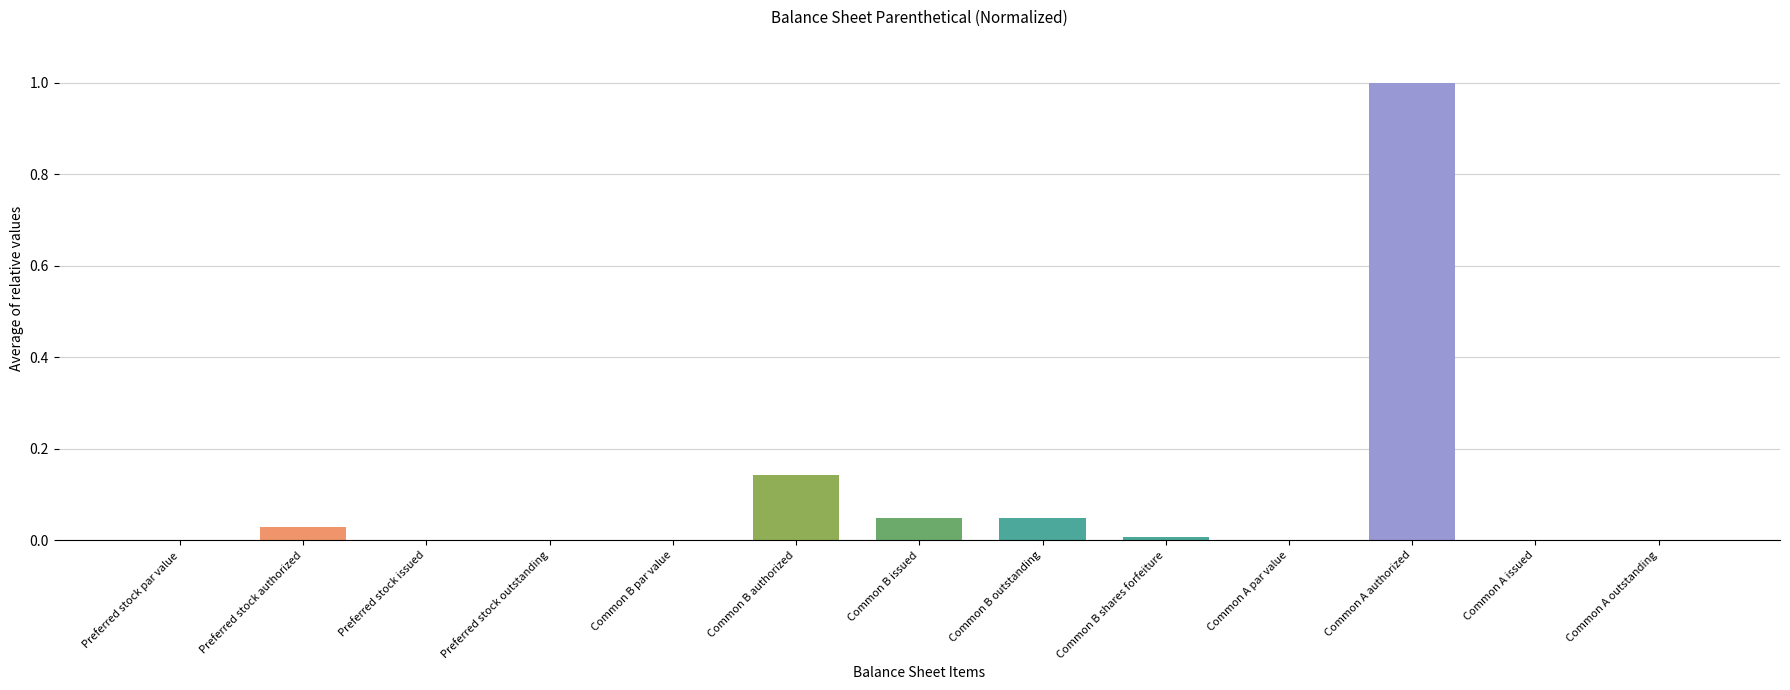

What is the sum of all values?

1.3